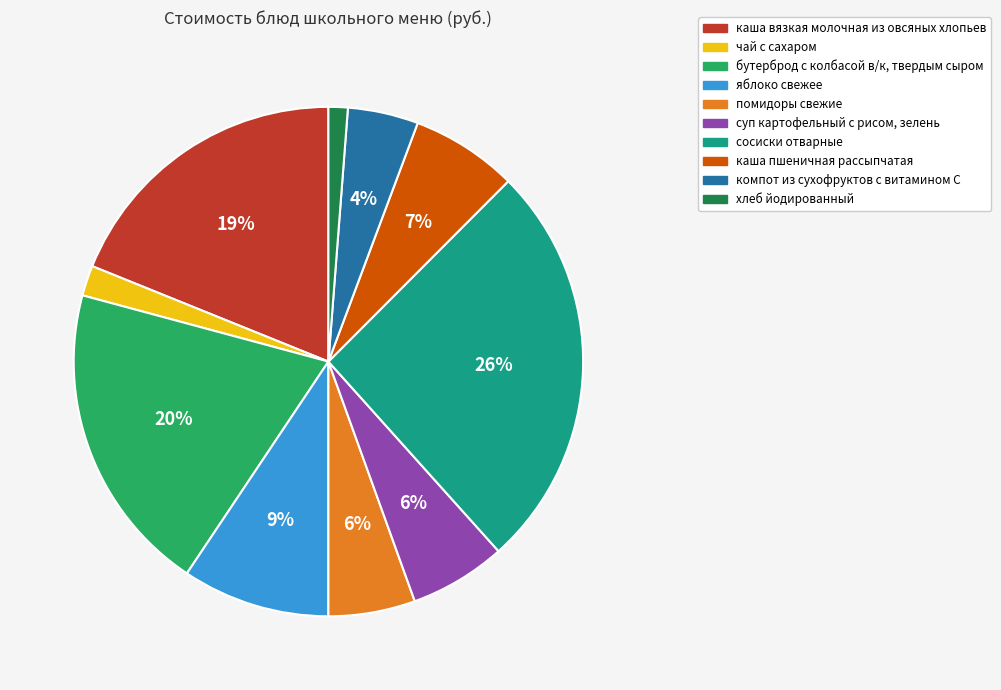

Which slice is the smallest?

хлеб йодированный